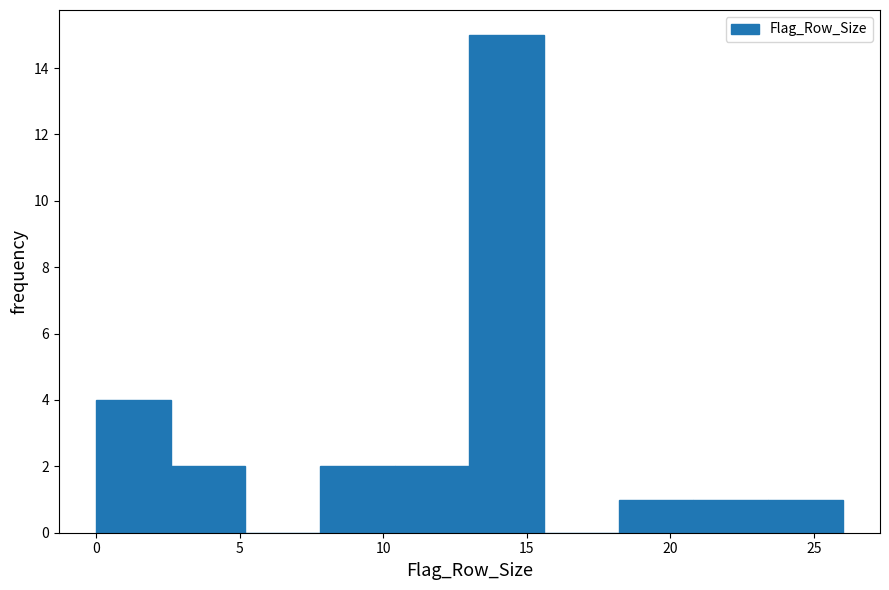

Reading left to right, transcribe this chart: for each bar, give the range it covers on the x-axis and its height. Neither the bar edges nor the heights are printed on the chart, so give them approximately, as read against the axes.

0.0 to 2.6: 4
2.6 to 5.2: 2
5.2 to 7.8: 0
7.8 to 10.4: 2
10.4 to 13.0: 2
13.0 to 15.6: 15
15.6 to 18.2: 0
18.2 to 20.8: 1
20.8 to 23.4: 1
23.4 to 26.0: 1